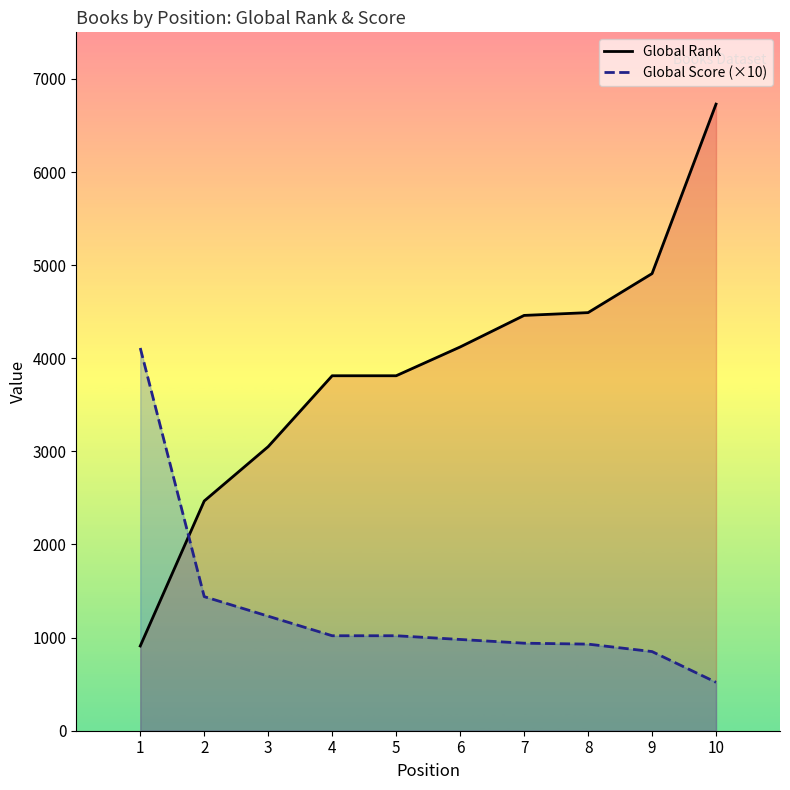

Where do Global Rank and Global Score (×10) first cross each other?

1 and 2